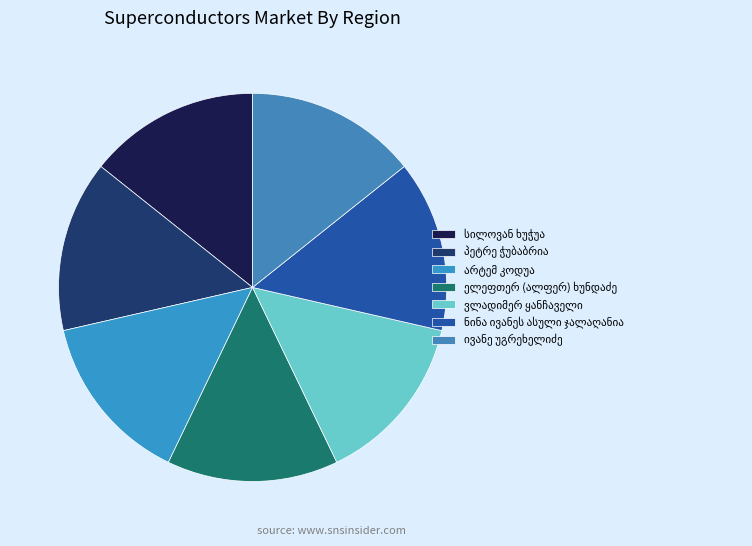

Count the number of slices in the pie.

7